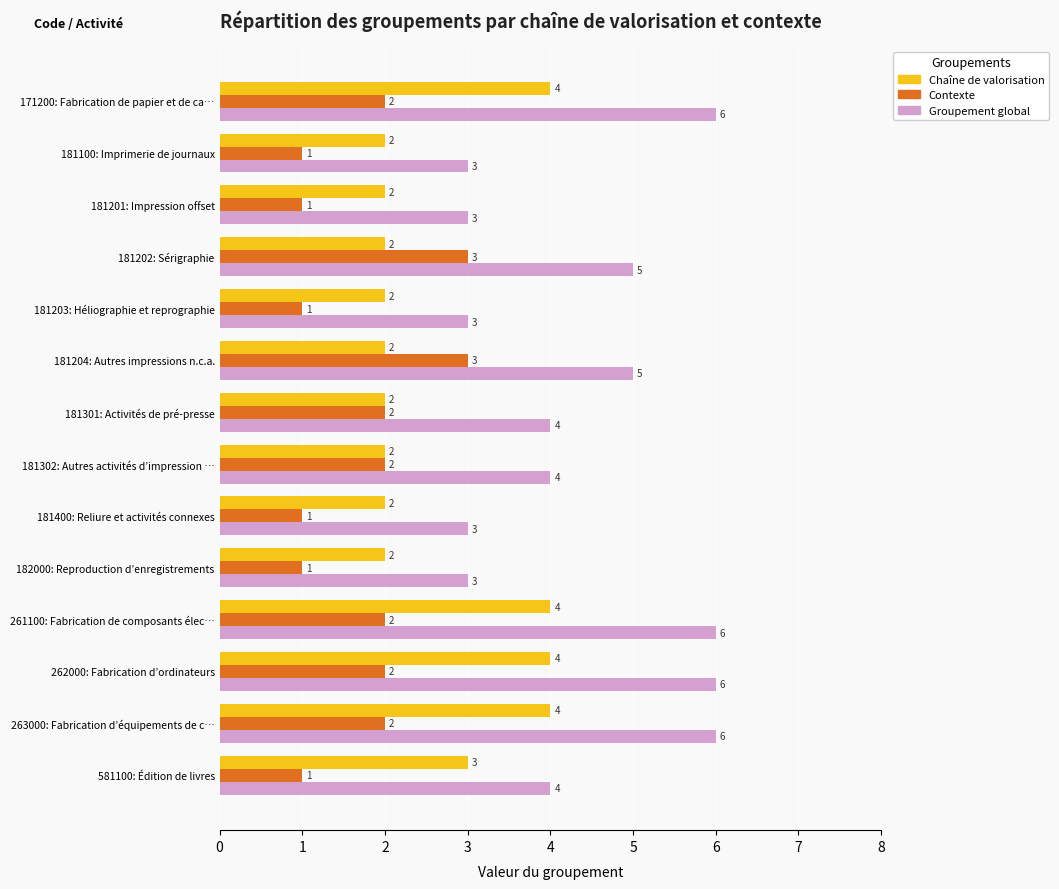

What is the sum of all Chaîne de valorisation values?

37